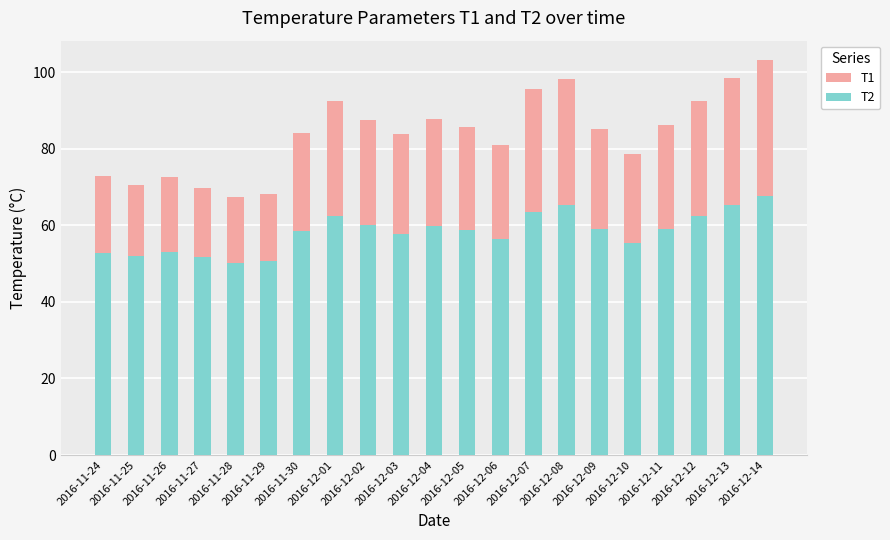

What are all the series names shown in the legend?

T1, T2